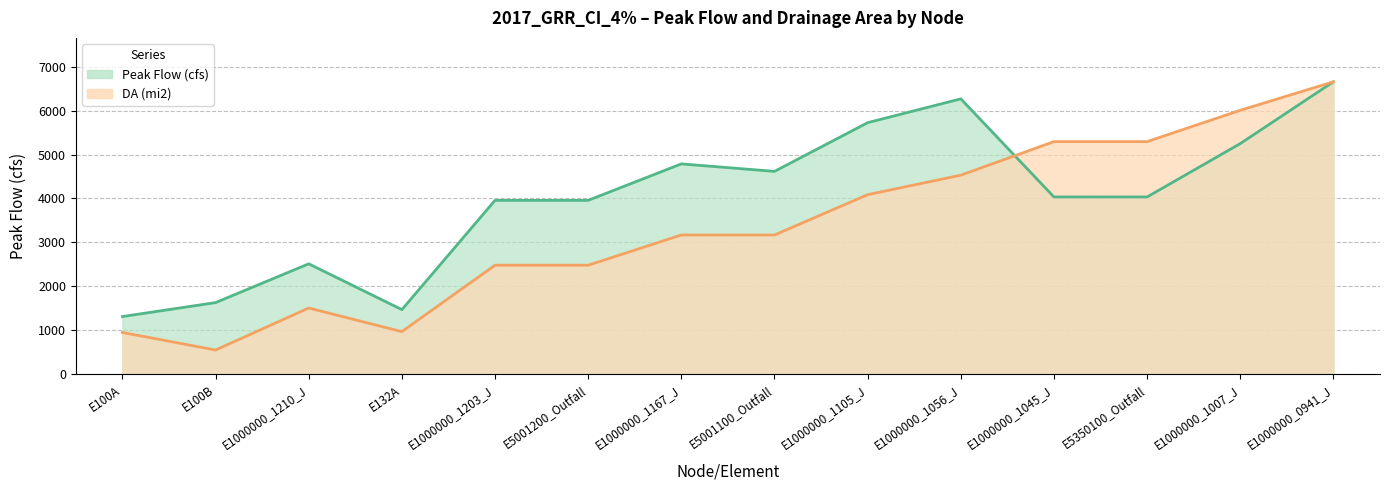

Reading left to right, transcribe all the data shown in this chart.

Peak Flow (cfs): 1316.0	1633.1	2515.0	1473.3	3957.9	3957.9	4786.6	4616.6	5723.8	6265.0	4035.0	4035.0	5248.4	6653.2
DA (mi2): 954.4	555.5	1509.9	973.4	2483.3	2483.3	3170.7	3170.7	4086.8	4529.8	5293.1	5293.1	6004.8	6653.2